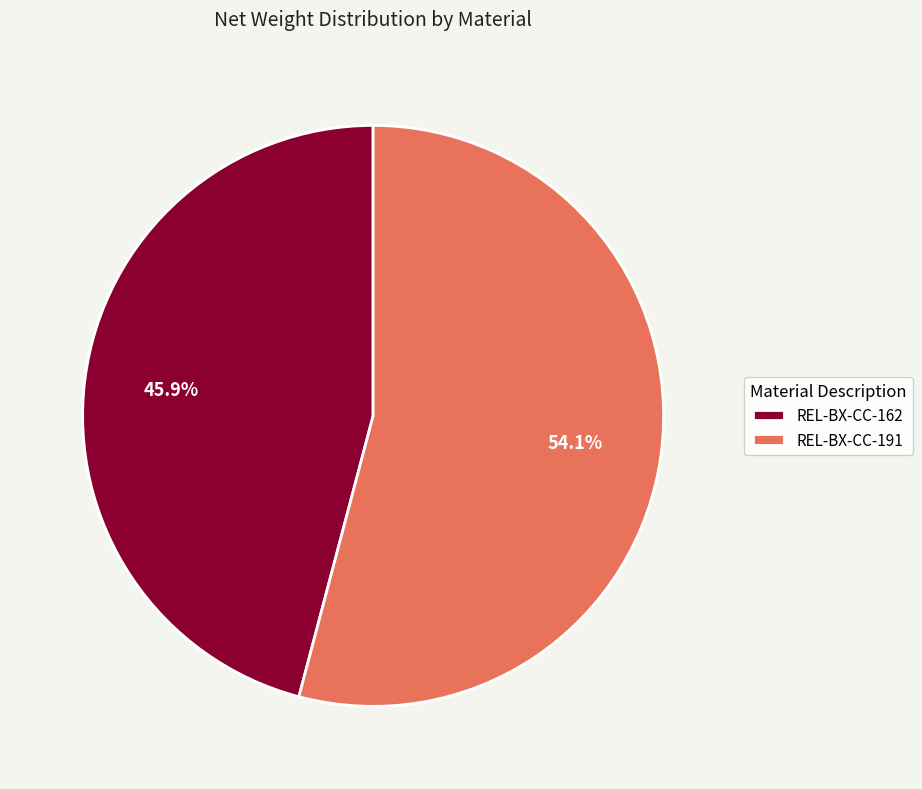

What is the majority slice?

REL-BX-CC-191